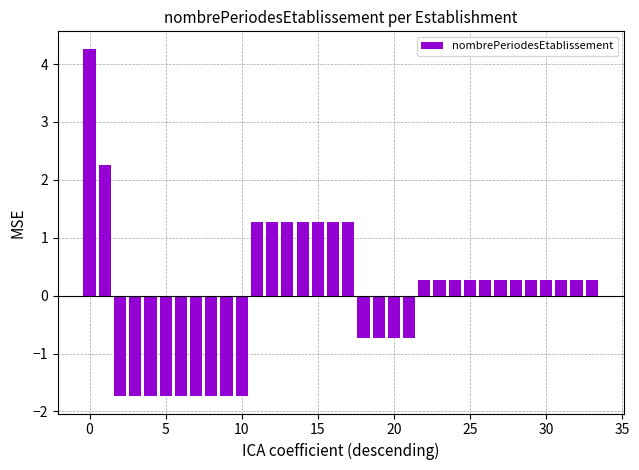

What is the difference between the maximum and minimum values?

6.0